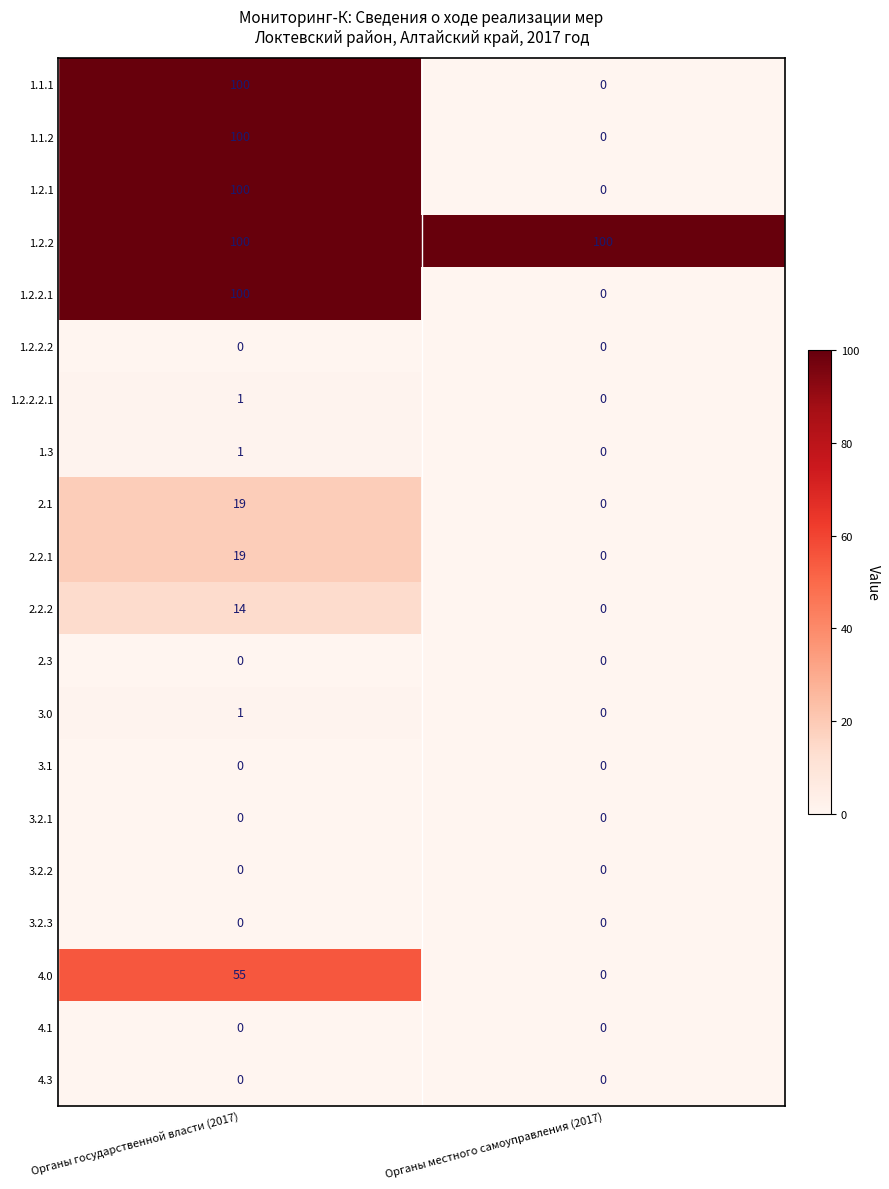

What is the spread (max minus min) of values at Органы местного самоуправления (2017)?

100